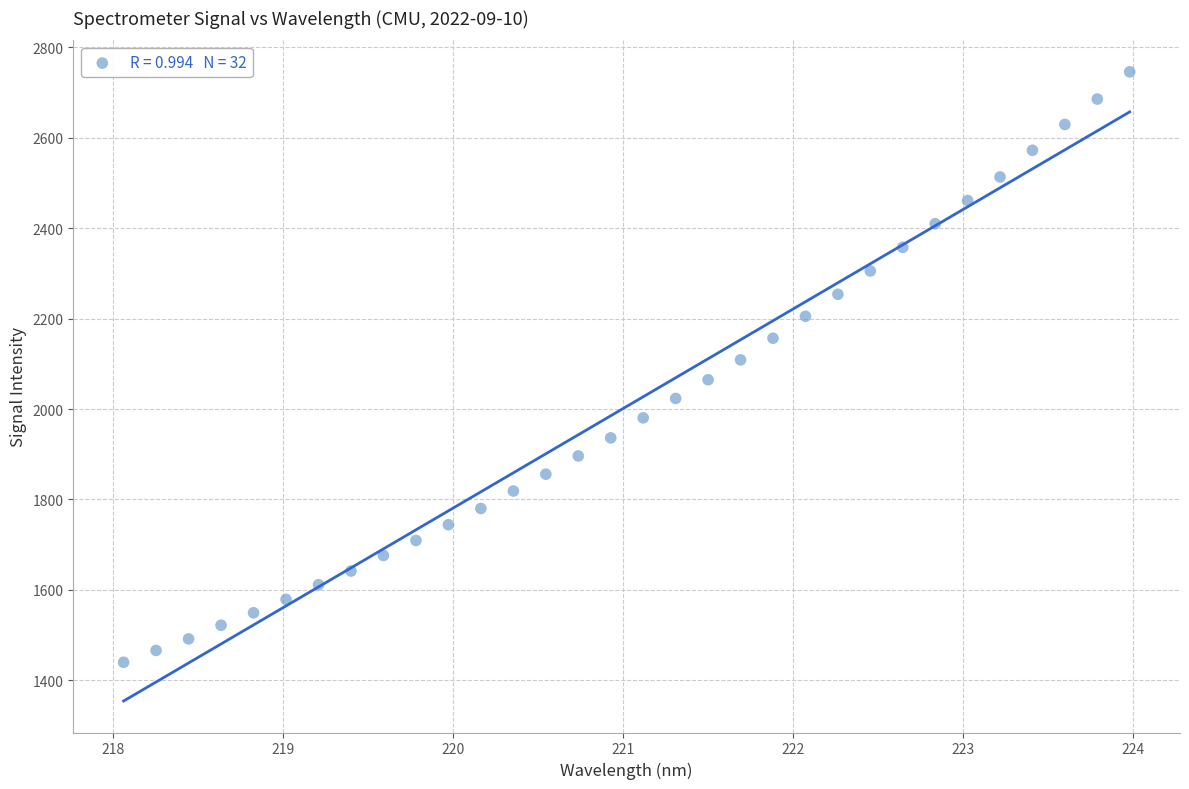

What is the range of X values (max minus min)?

5.9